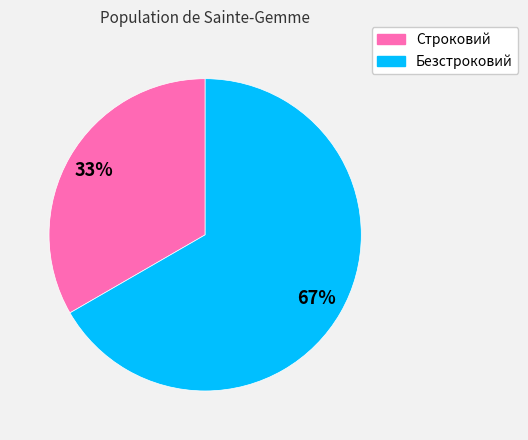

True or false: Безстроковий accounts for 61% of the total.

False